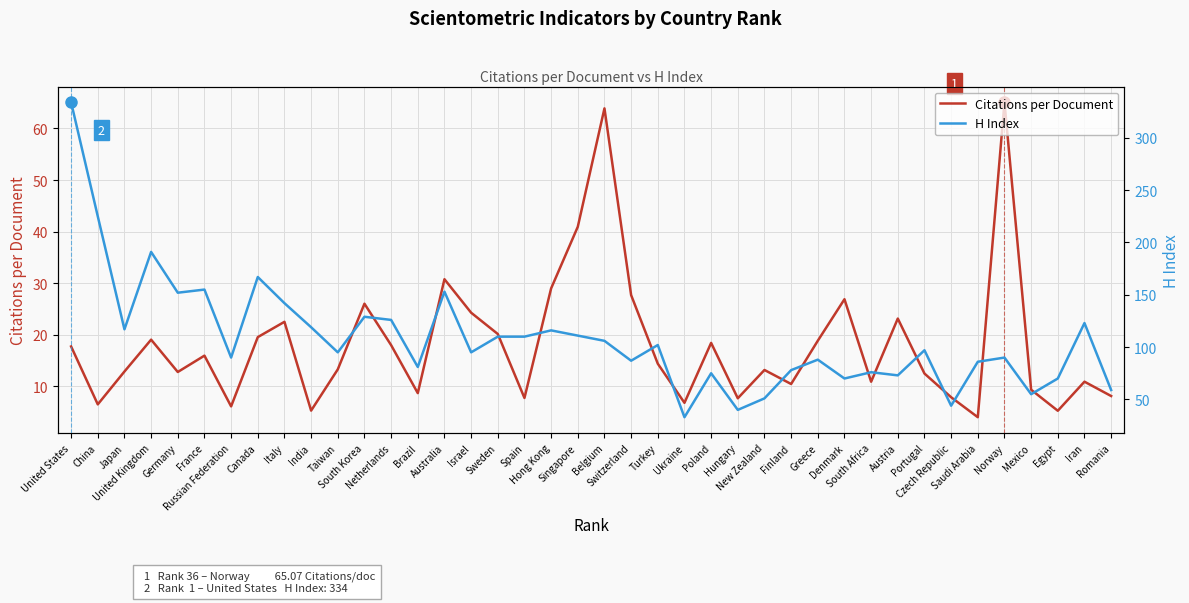

What is the total value across all series at South Korea?

155.0